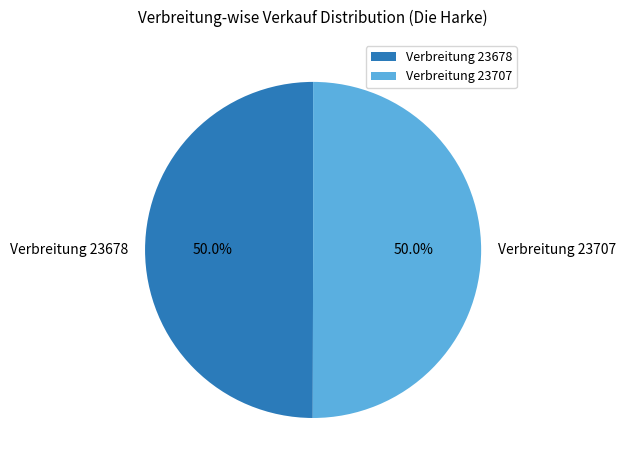

What portion of the pie excludes Verbreitung 23678?

50.0%